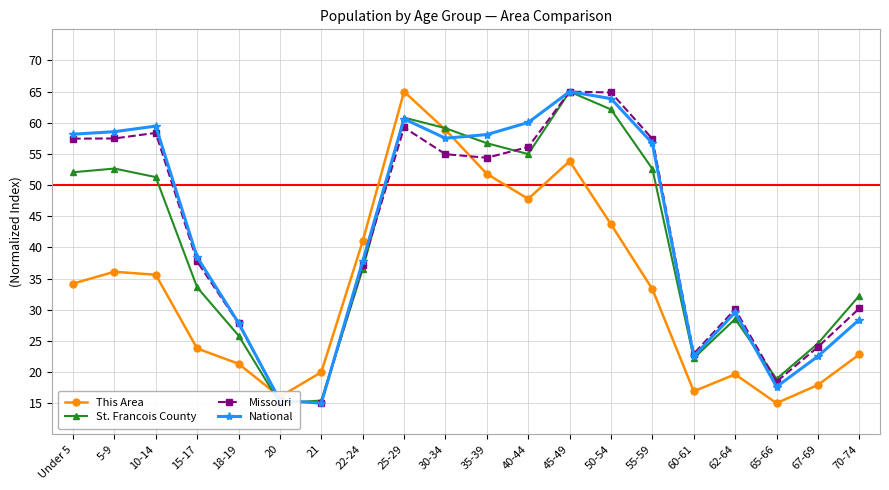

Which category has the lowest value across all series?

65-66